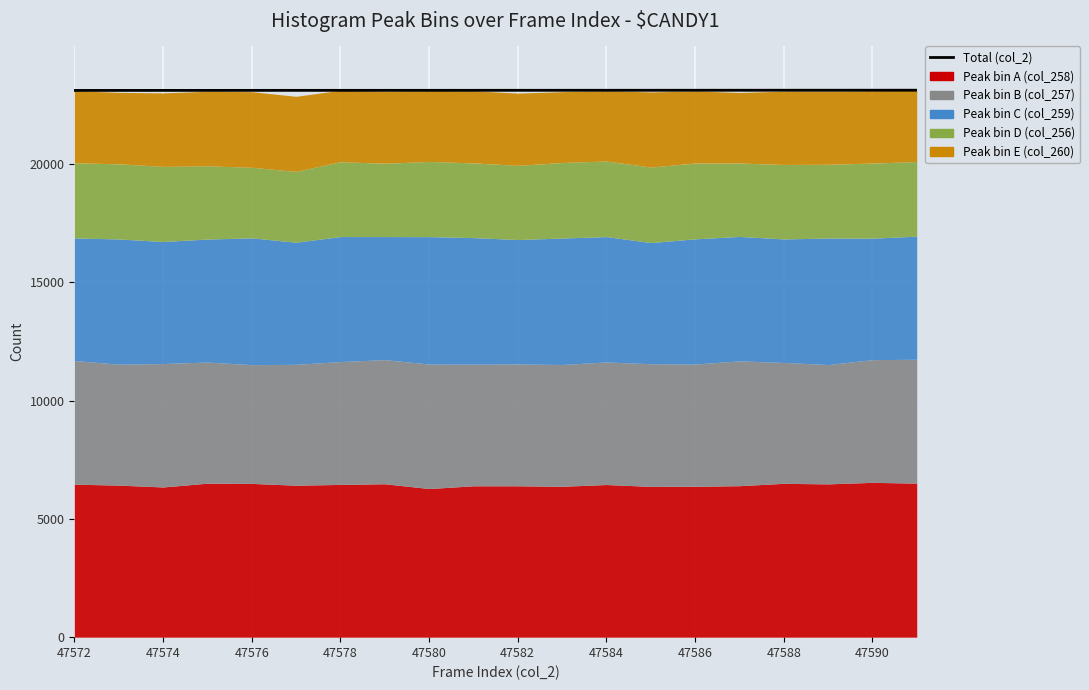

The value at 47590 is 7493.3. True or false?

False